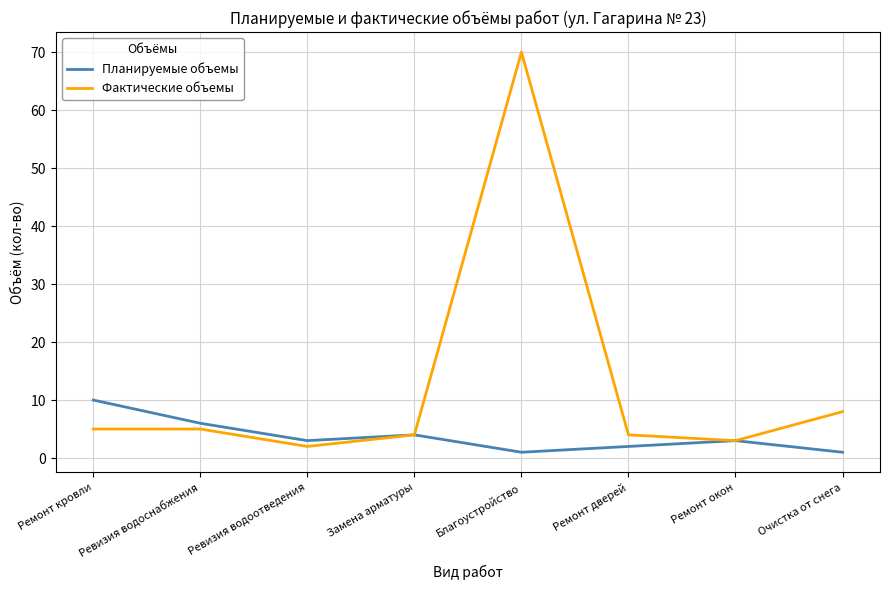

Is this an area chart (filled region under the line)?

No